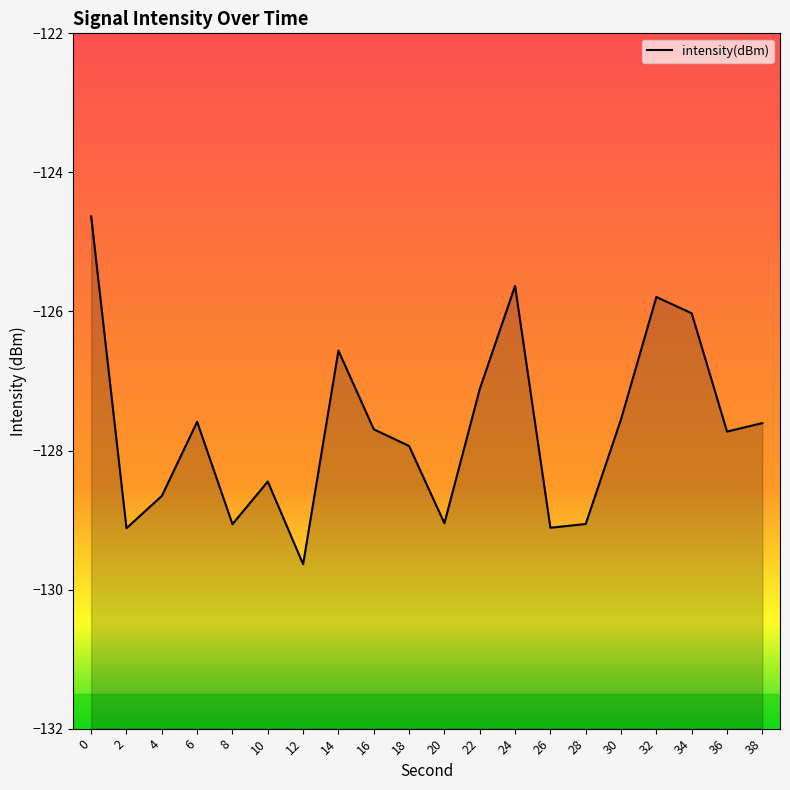

What is the greatest value displayed?

-124.6